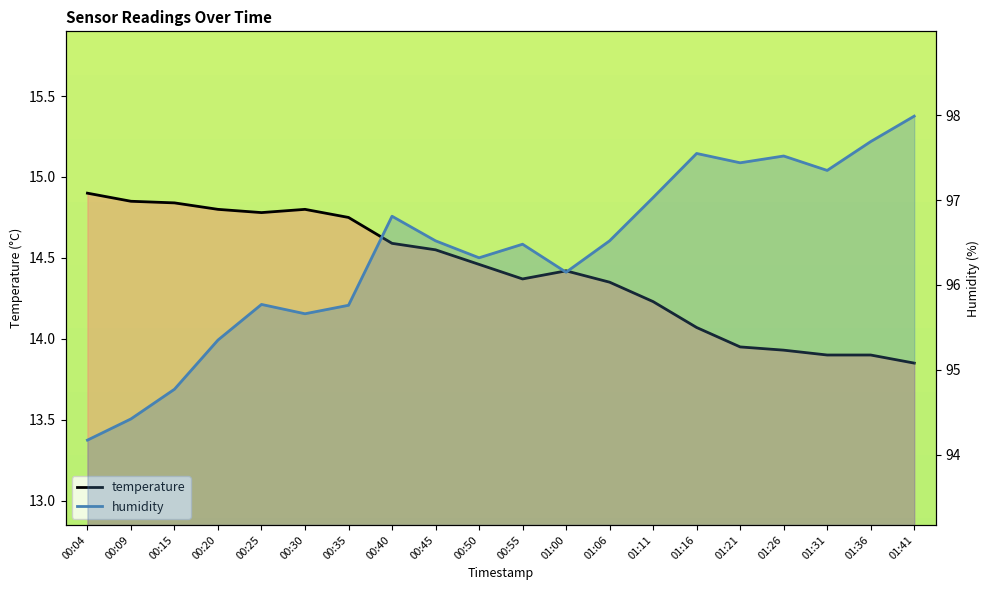

At which category is the sum across all series the highest?

01:41